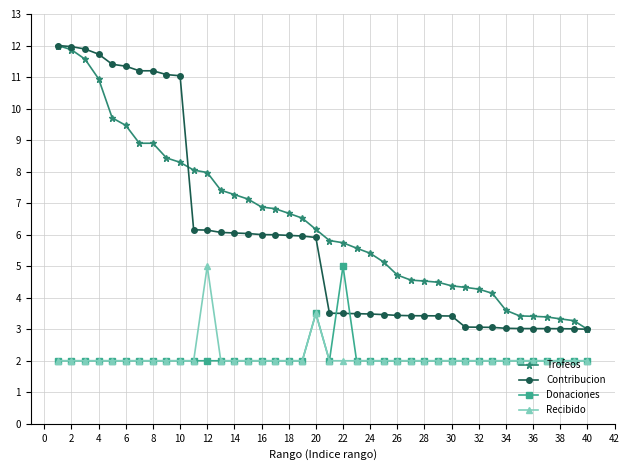

What is the value of the Trofeos point at the 7th from the left?

8.9